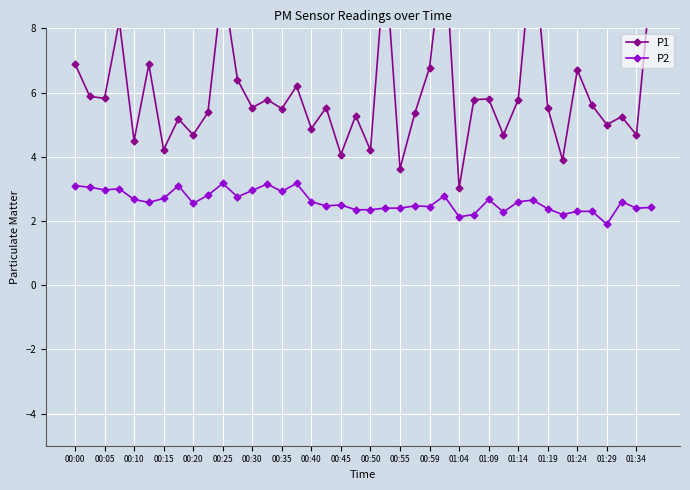

What is the total value across all series at 37?

7.8